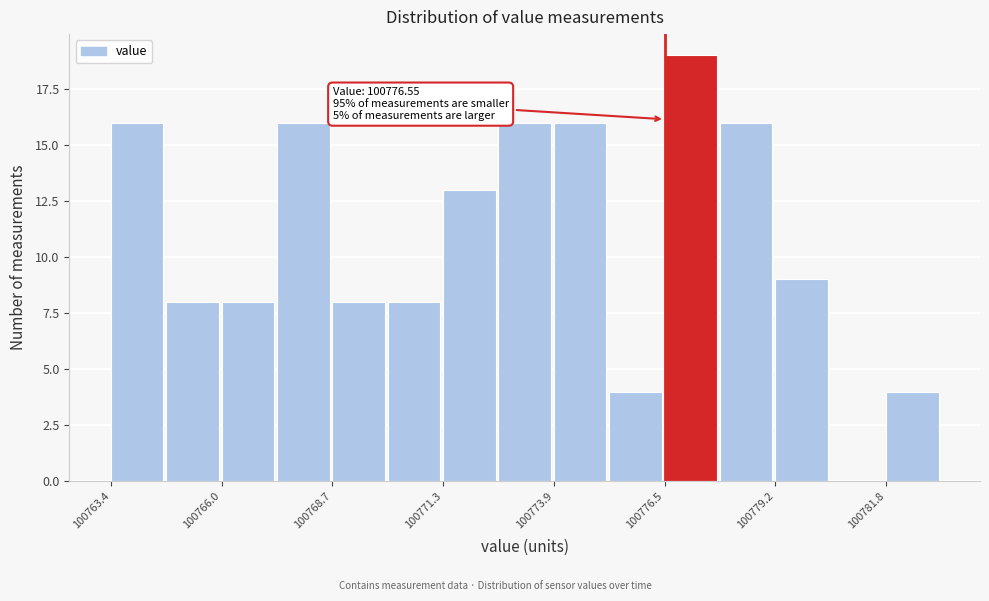

Read against the x-axis, roughly where is the centre of the tallest bar?

100777.0